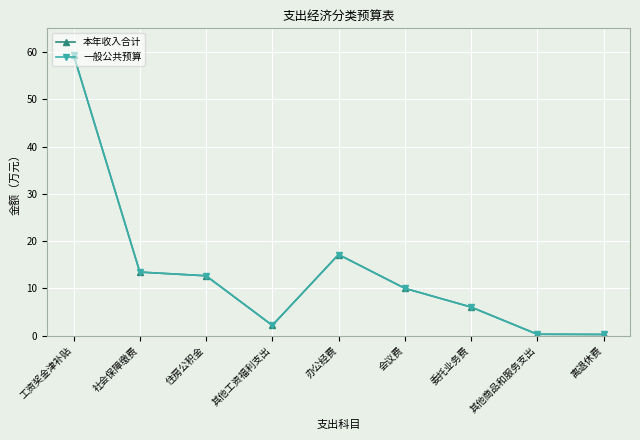

Is this an area chart (filled region under the line)?

No